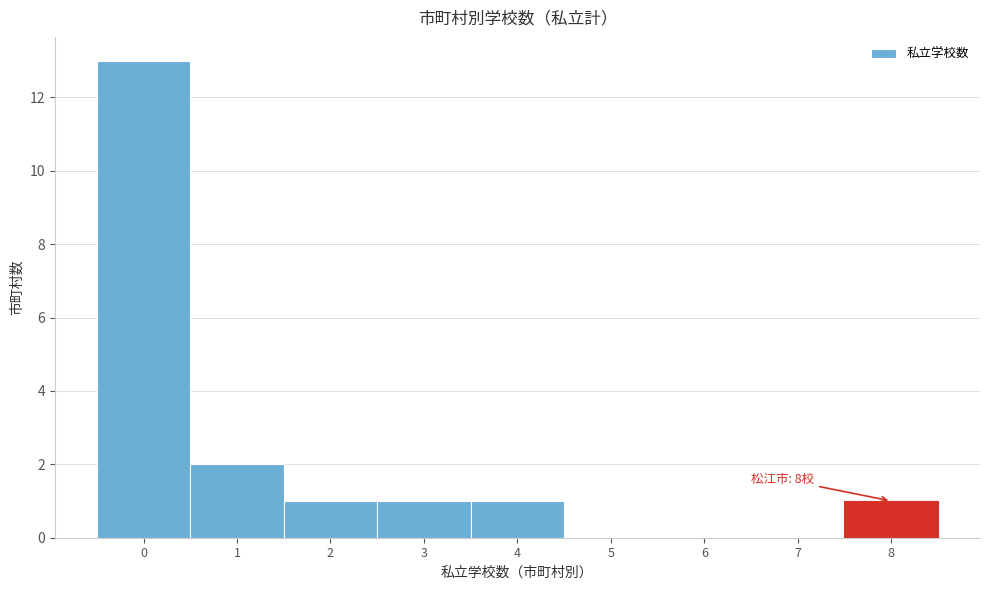

Over which range of the x-axis is the bar tallest?

-0.5 to 0.5